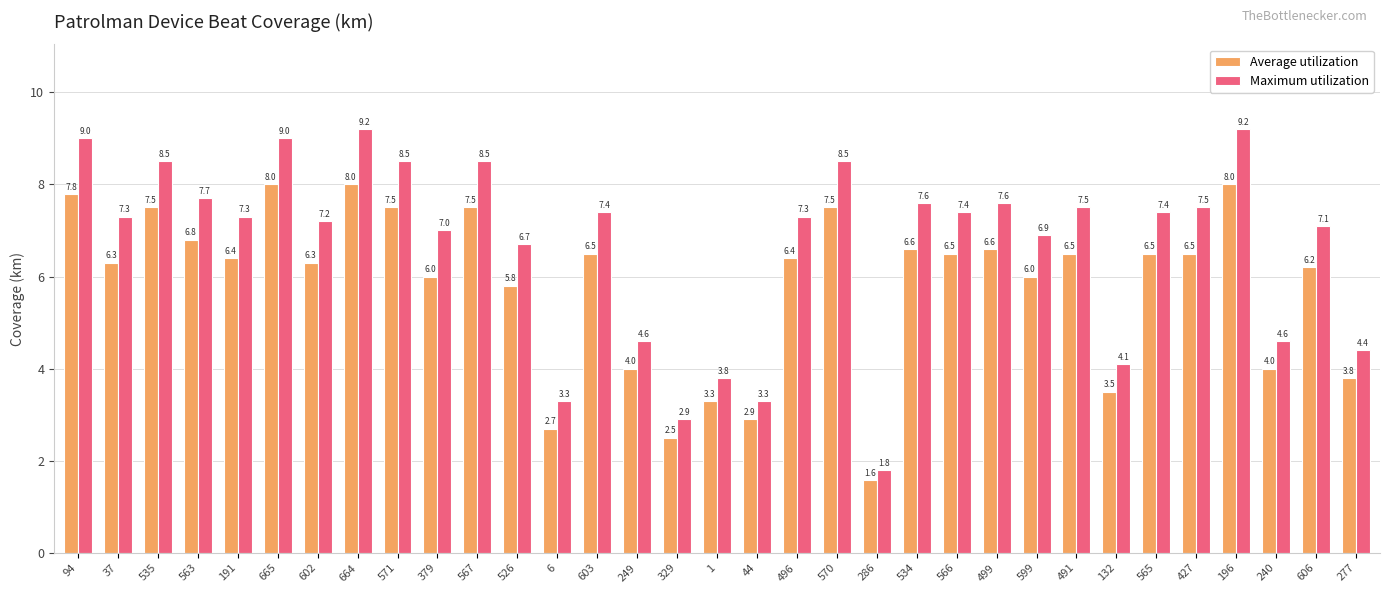

At which label does Maximum utilization first exceed 7?

94